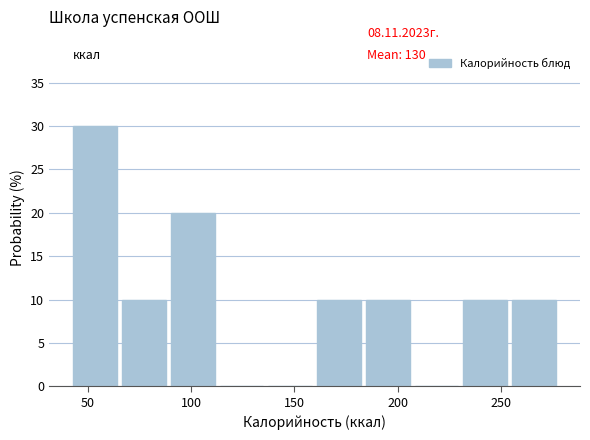

Reading left to right, list every bar in this chart as the range it spans on the x-axis followed by its height. Neither the bar edges nor the heights are printed on the chart, so give them approximately, as read against the axes.

45 to 65: 30
65 to 90: 10
90 to 115: 20
115 to 135: 0
135 to 160: 0
160 to 185: 10
185 to 210: 10
210 to 230: 0
230 to 255: 10
255 to 280: 10